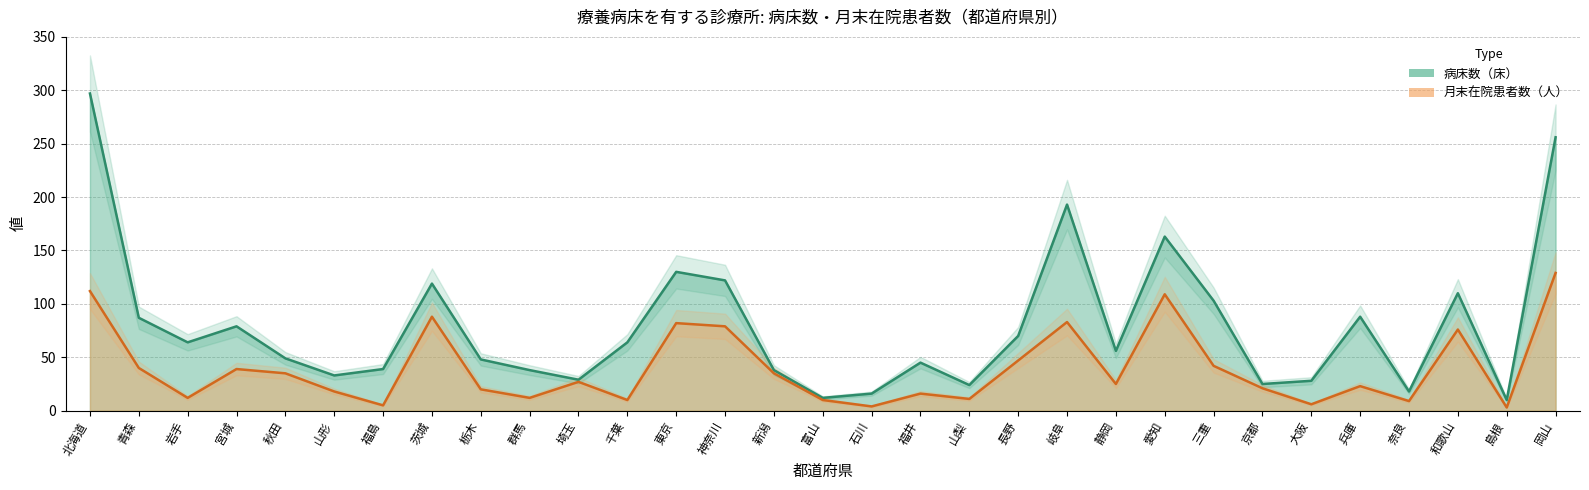

The value of 月末在院患者数（人） at 京都 is 35. True or false?

False